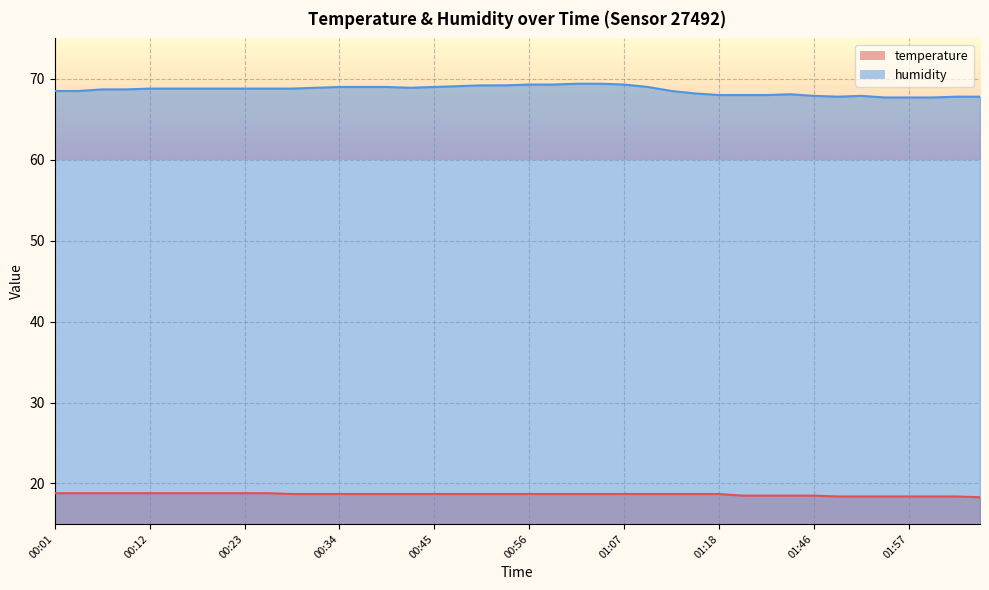

In humidity, how many points are higher than both neighbors (excluding endpoints)?

2